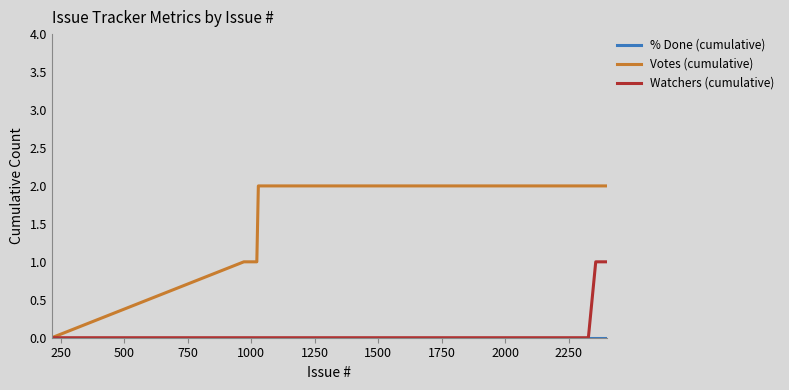

Which series has the widest spread of values?

Votes (cumulative)